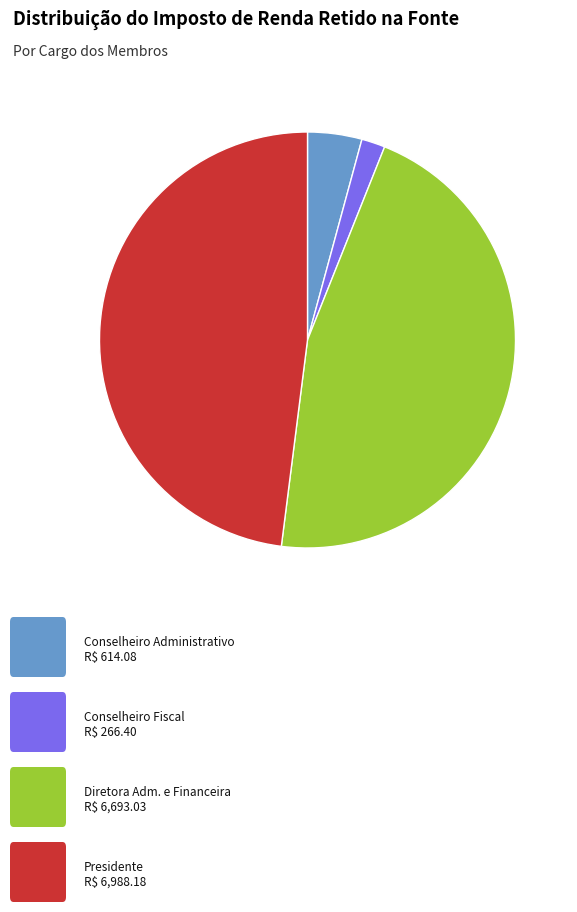

Does any single category account for the majority?

No